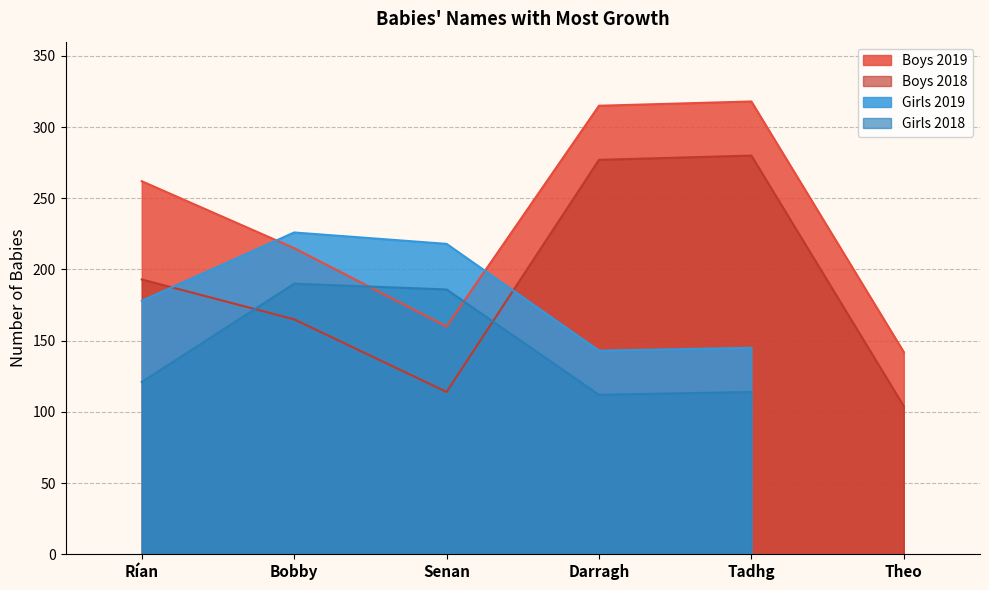

The Boys 2019 series shows 191 at Tadhg. True or false?

False